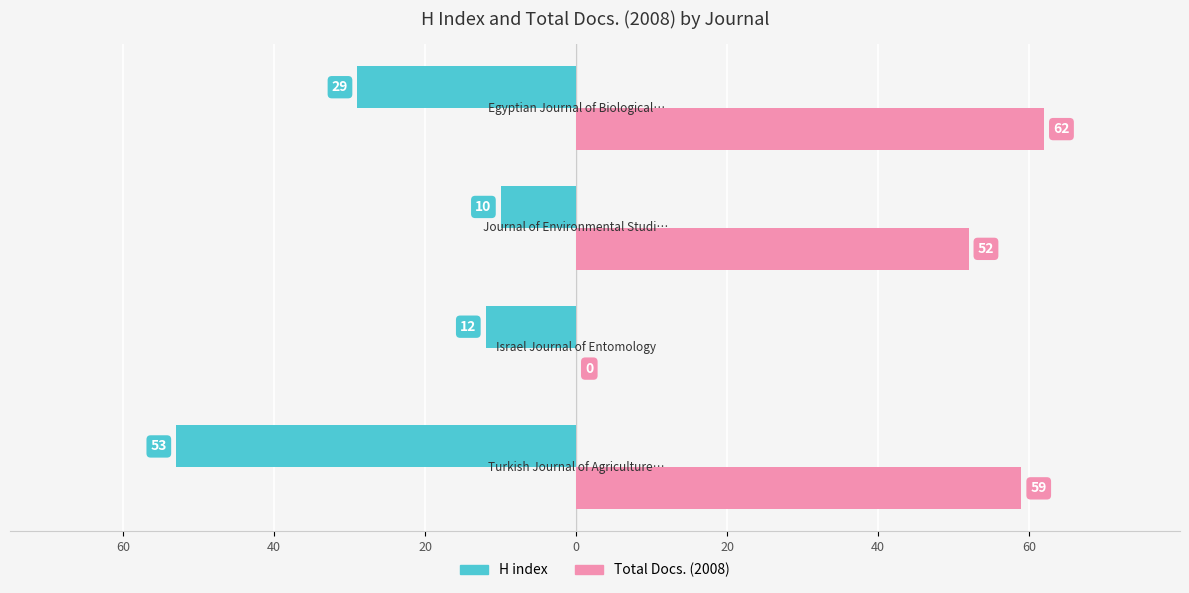

What are all the series names shown in the legend?

H index, Total Docs. (2008)